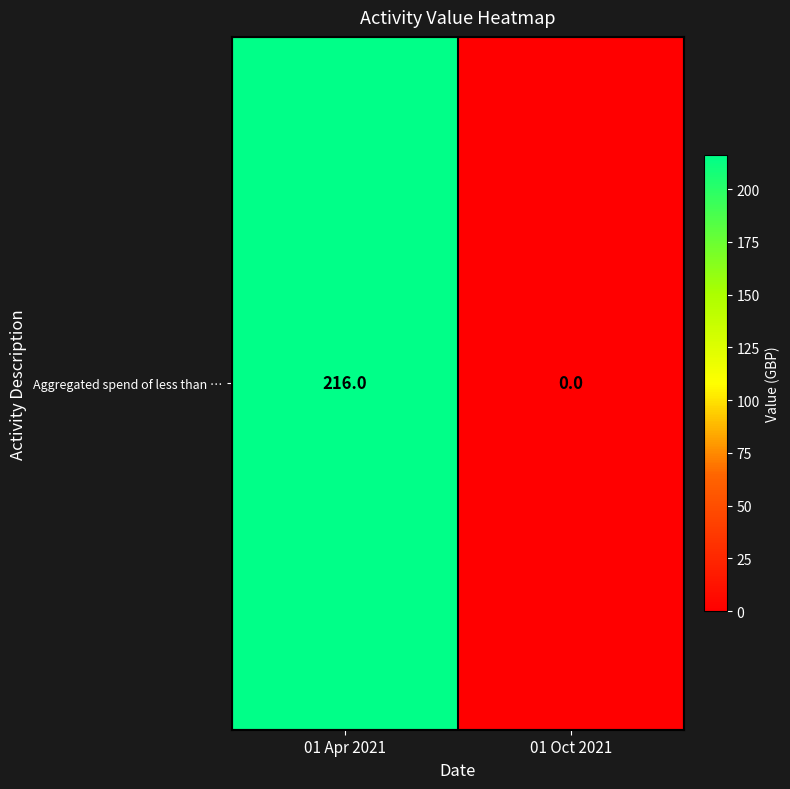

What is the average value?

108